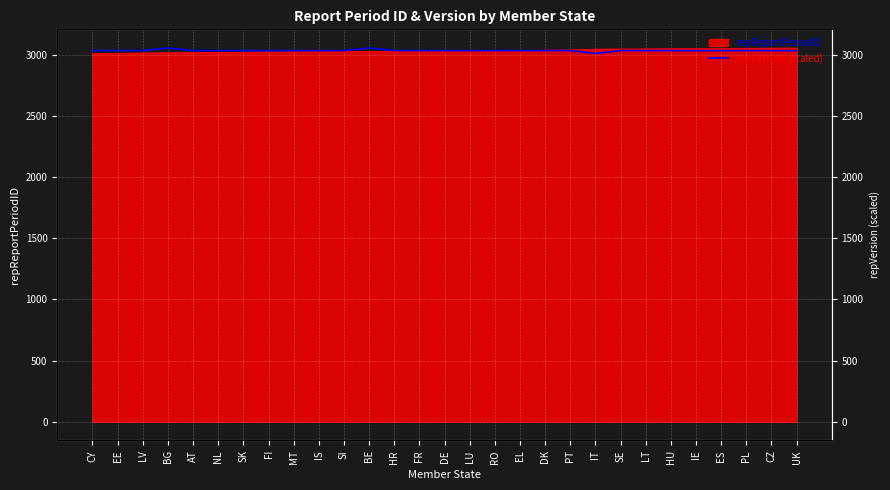

Where is the data nearest to the value 3032?

LU